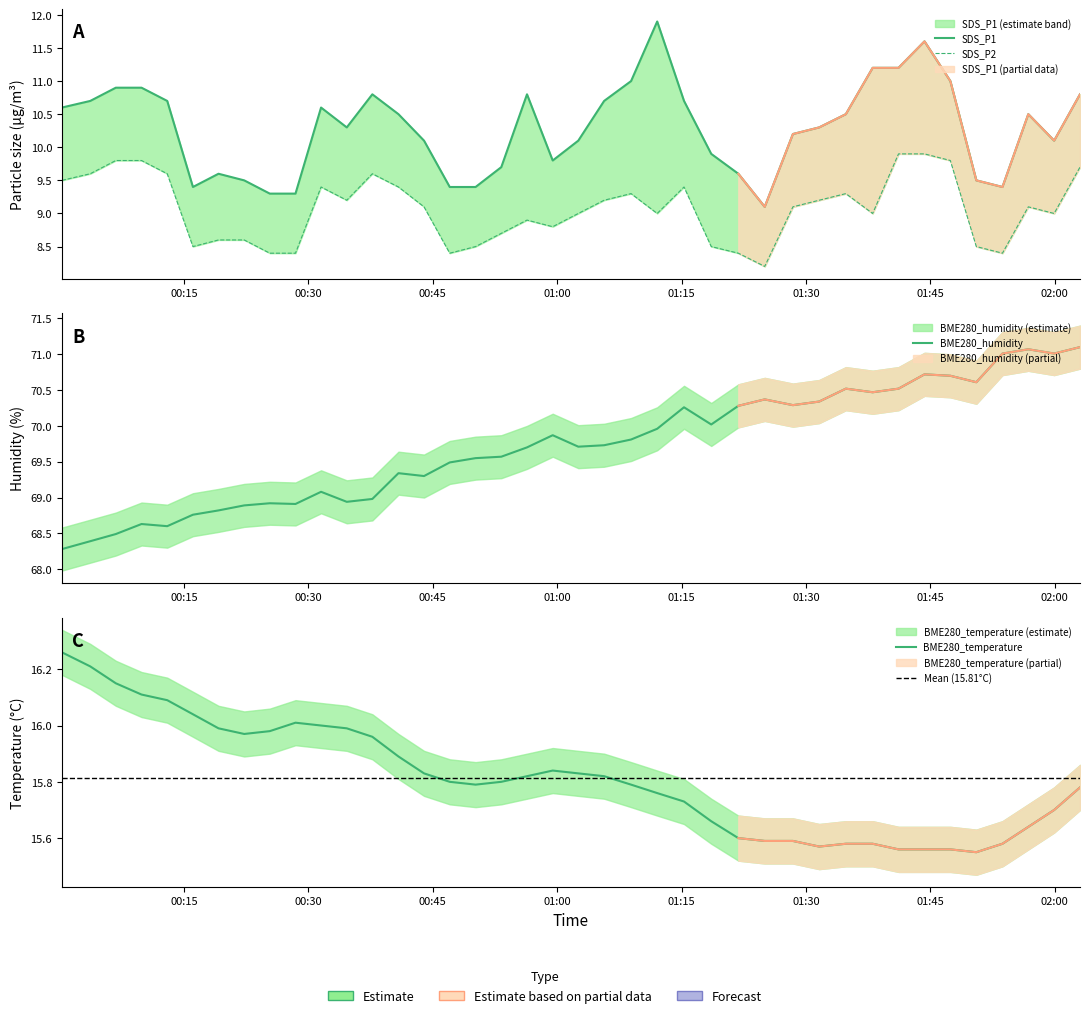

What position from the left is 2023/06/20 01:28:26?

29